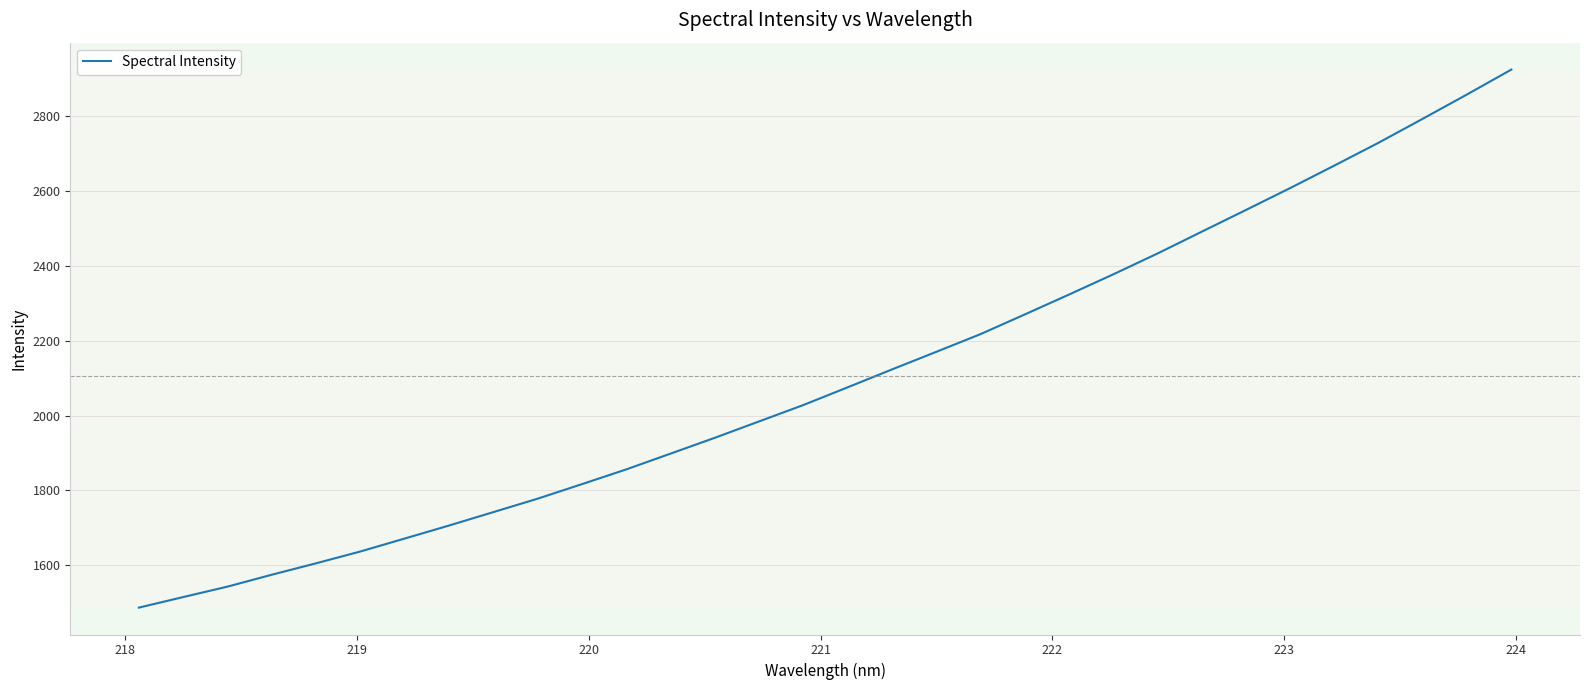

What is the greatest value displayed?

2924.8